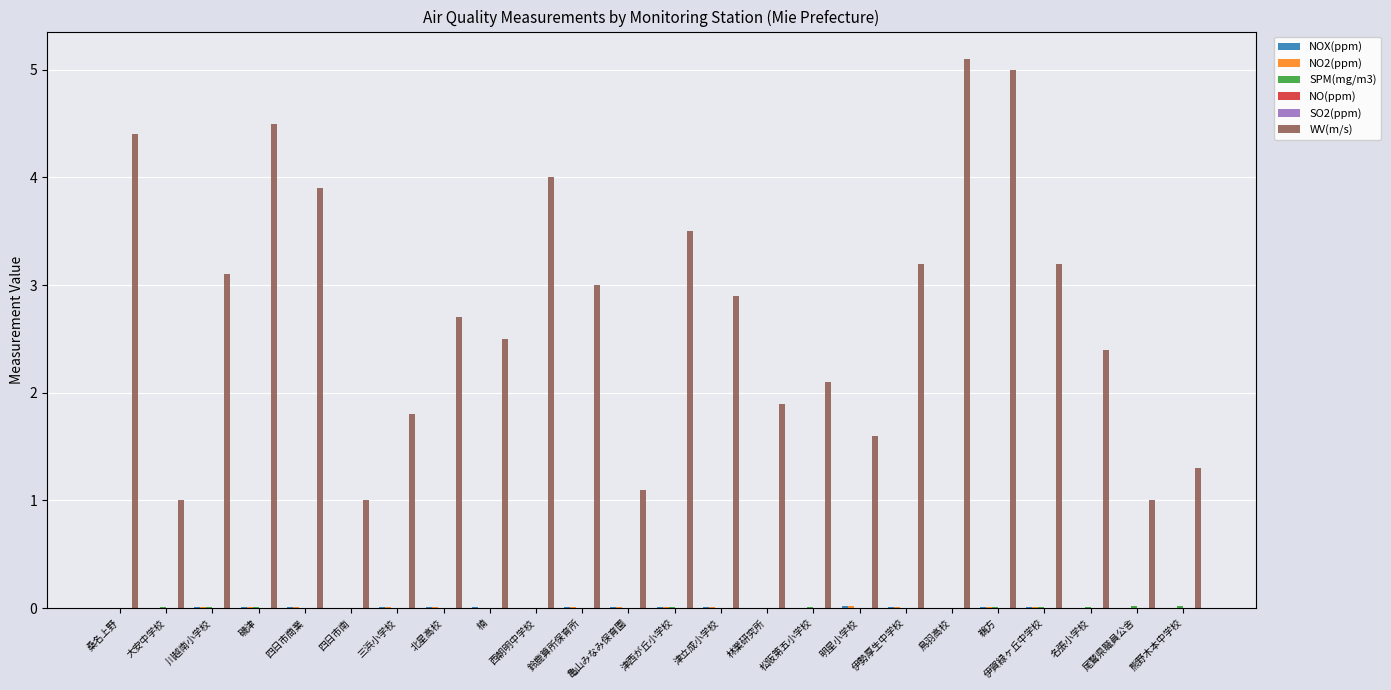

Is it true that WV(m/s) equals 5.4 at 川越南小学校?

False